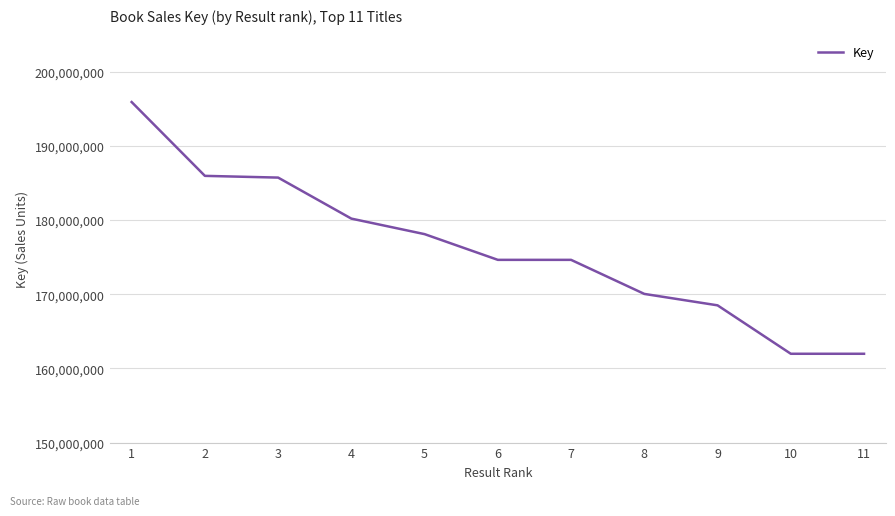

Approximately how many times larger is the value at 10 compared to 7?

0.9